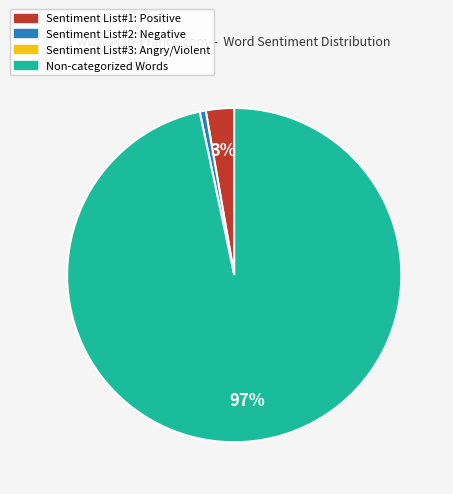

To the nearest percent, what is the average slice percentage?

33%